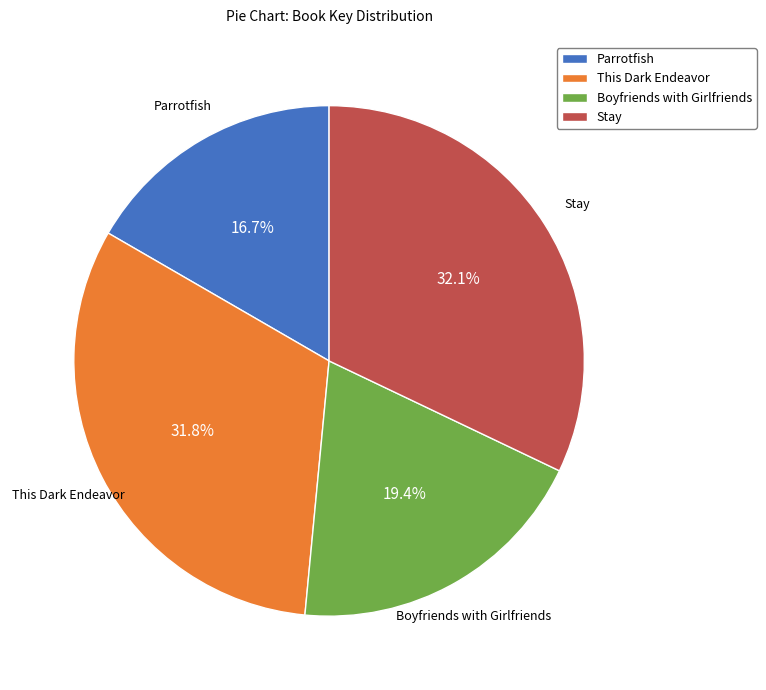

Count the number of slices in the pie.

4